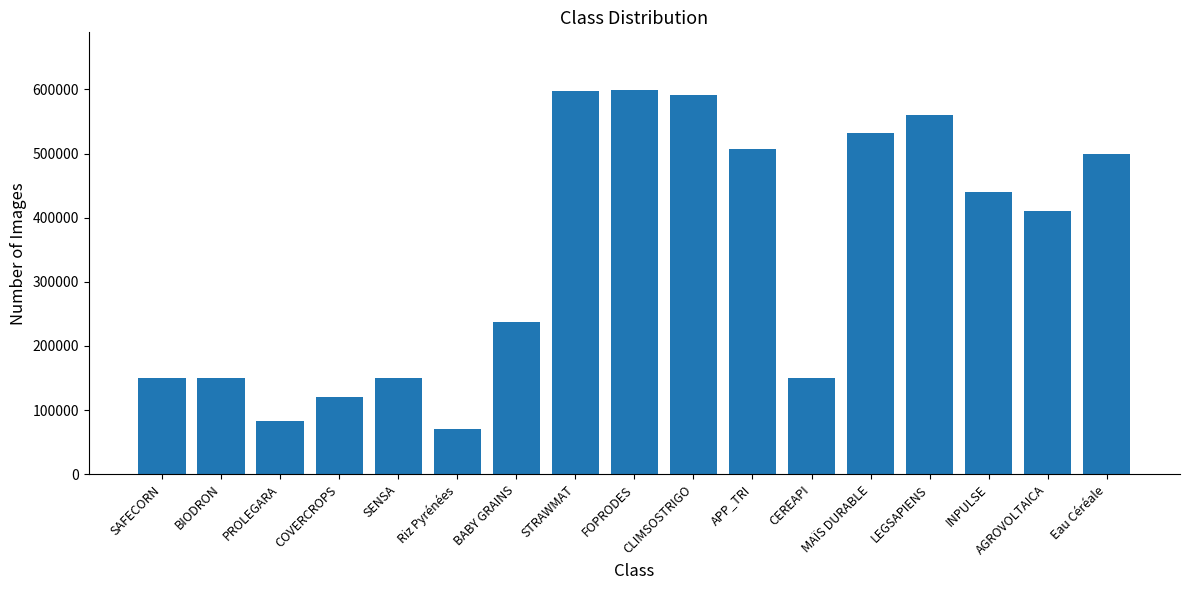

What is the value of the 9th bar from the left?

599211